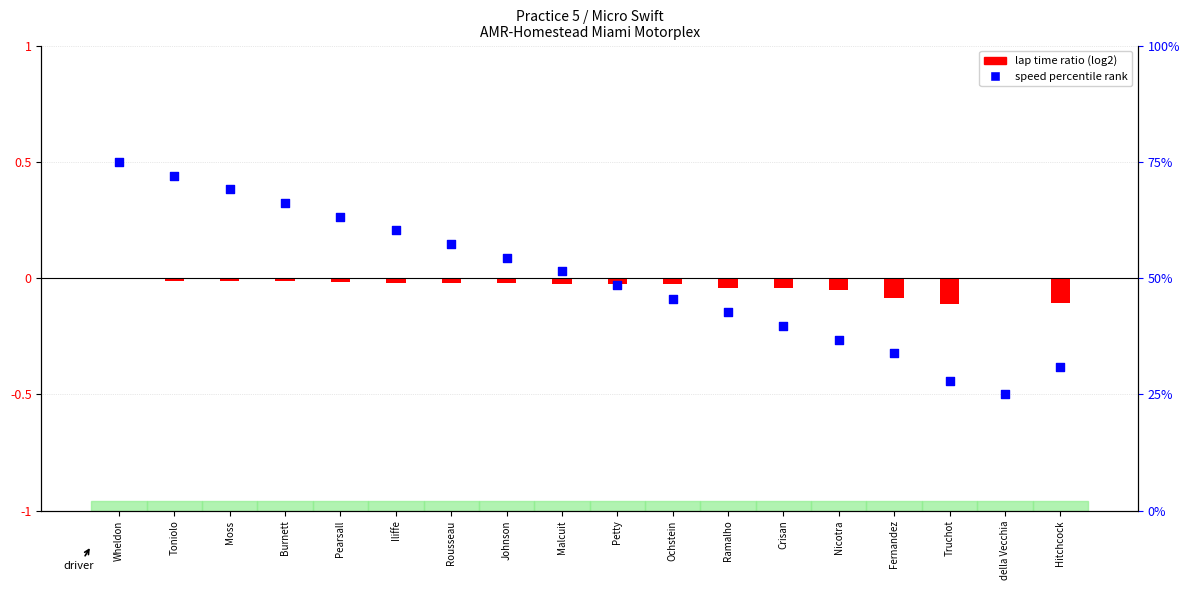

Is the value of lap time ratio at Moss greater than the value of speed percentile rank at Iliffe?

No